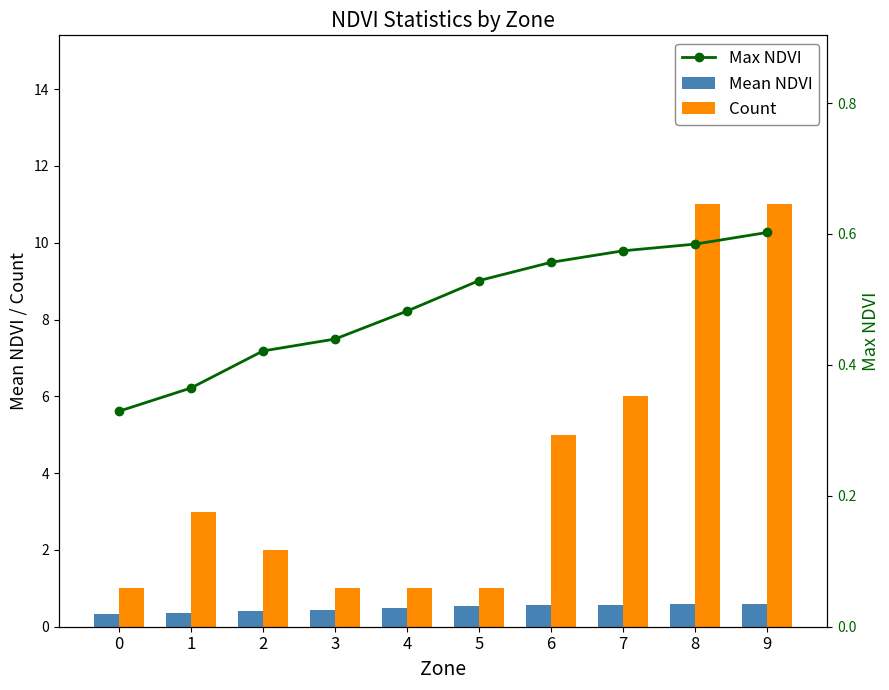

At which label does Count first exceed 3?

6